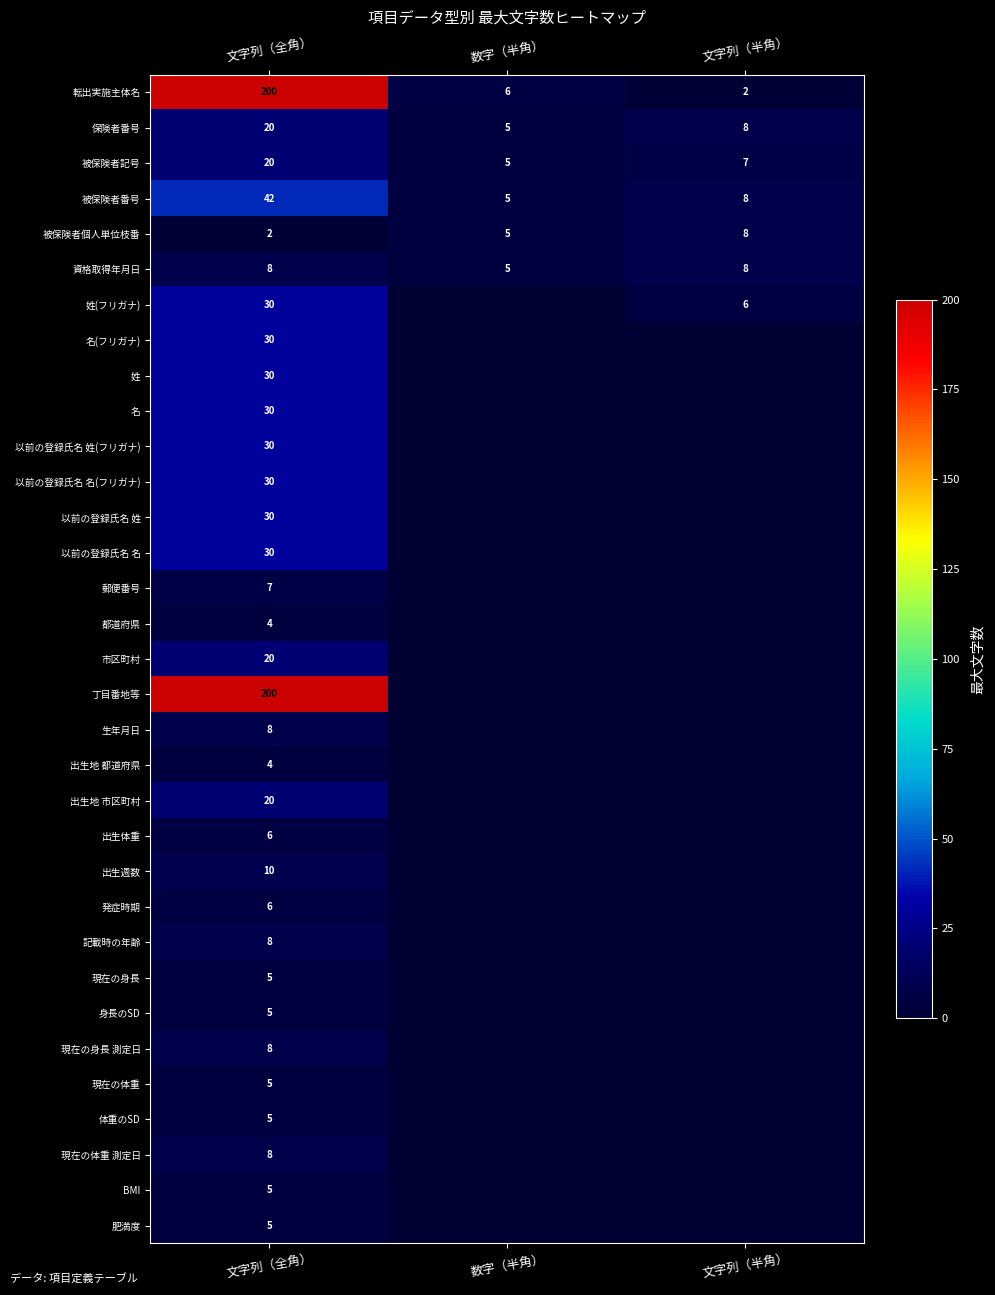

What is the difference between the highest and lowest values at 文字列（全角）?

198